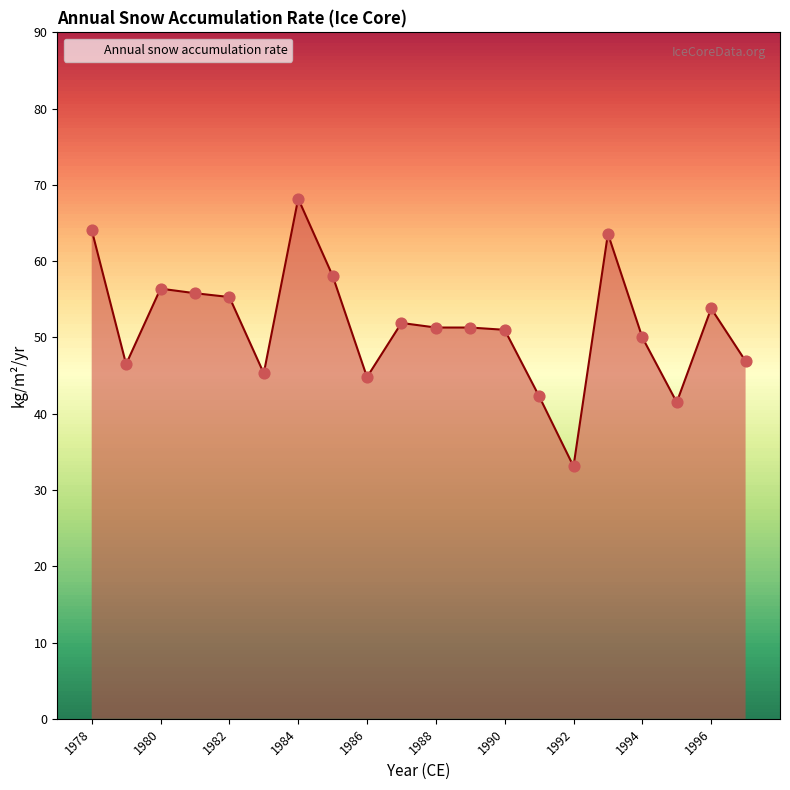

What is the greatest value displayed?

68.2